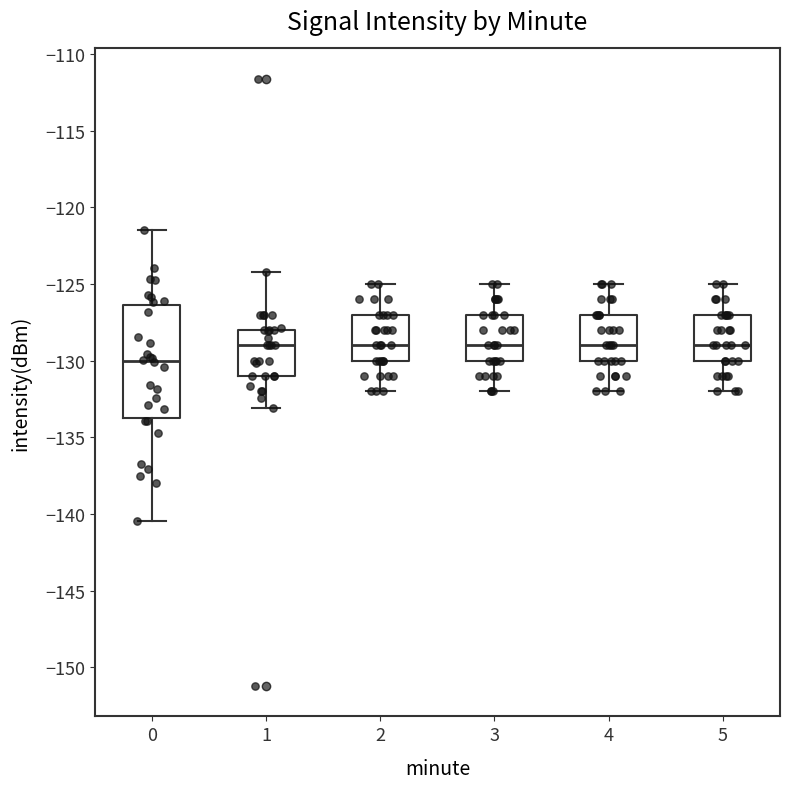

Reading left to right, transcribe this box plot: for each box, give where its median line is, the range the box spans, and where its two whiskers end, as read against the y-axis. The values are not printed on the chart, so give them approximately, as read against the axis.

0: median -130.0, box -133.5 to -126.5, whiskers -140.5 to -121.5
1: median -129.0, box -131.0 to -128.0, whiskers -133.0 to -124.0
2: median -129.0, box -130.0 to -127.0, whiskers -132.0 to -125.0
3: median -129.0, box -130.0 to -127.0, whiskers -132.0 to -125.0
4: median -129.0, box -130.0 to -127.0, whiskers -132.0 to -125.0
5: median -129.0, box -130.0 to -127.0, whiskers -132.0 to -125.0